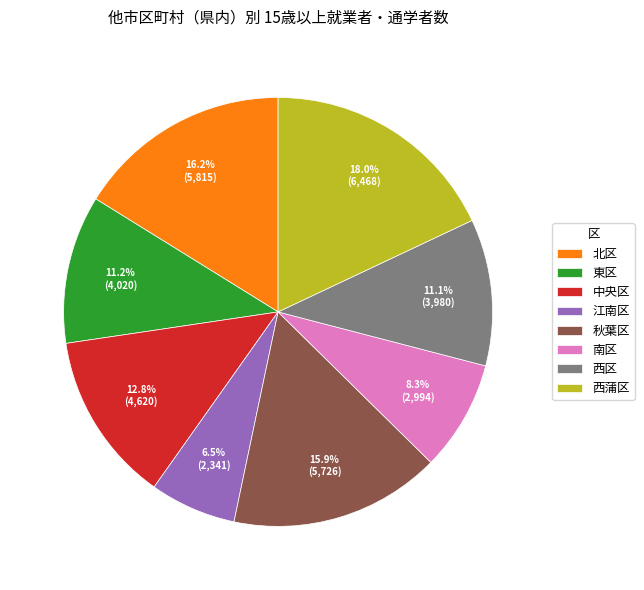

What is the largest slice in the pie chart?

西蒲区